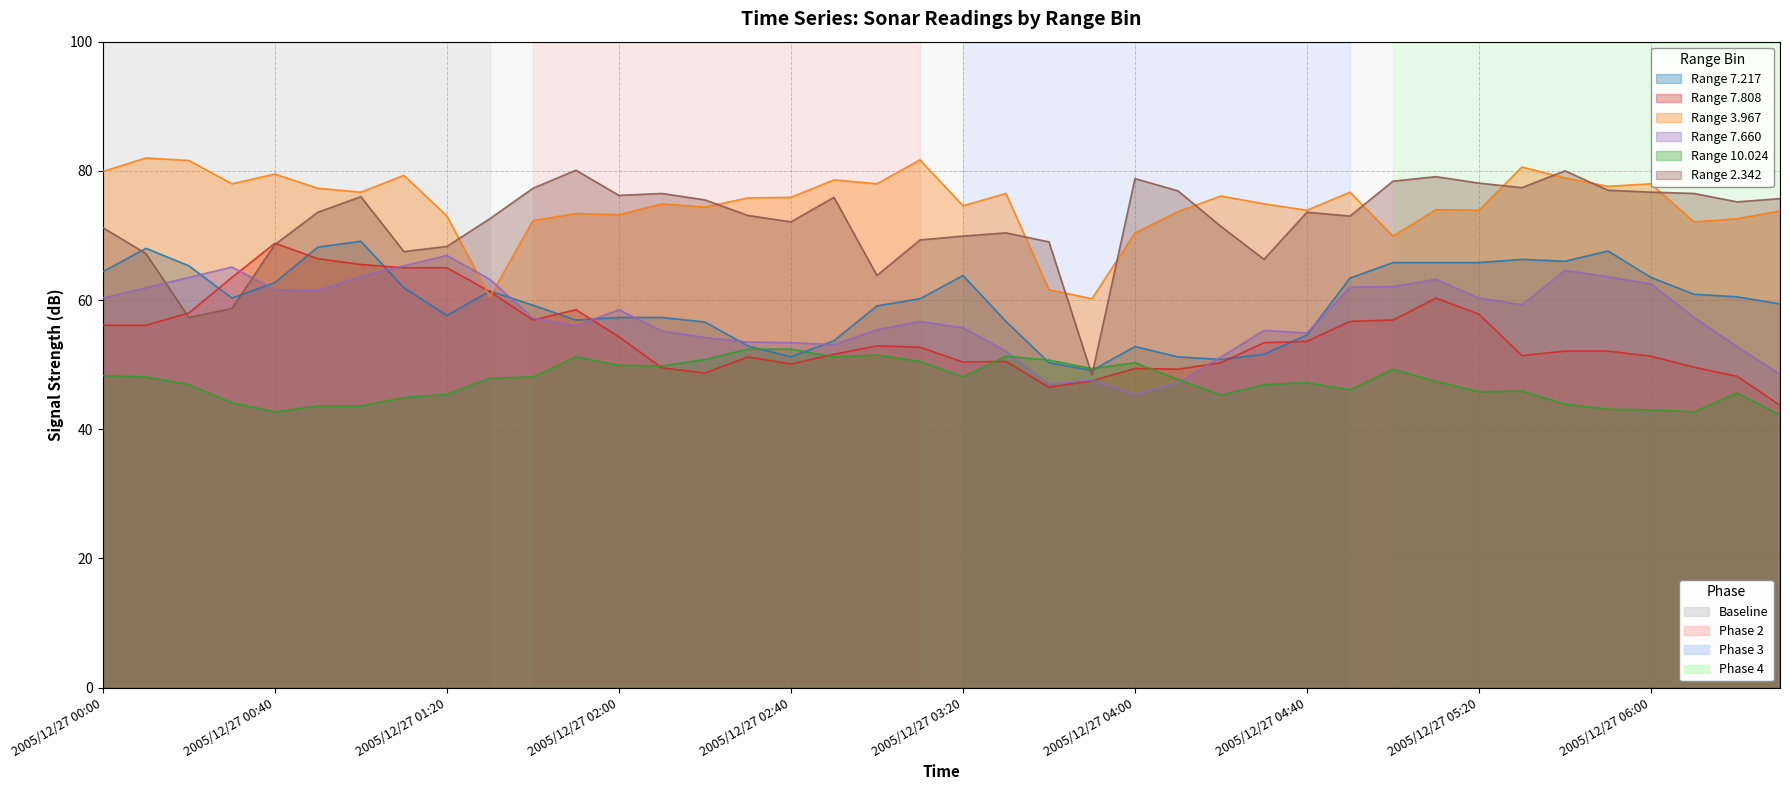

Where do   7.217 and   7.660 first cross each other?

2005/12/27 00:20 and 2005/12/27 00:30